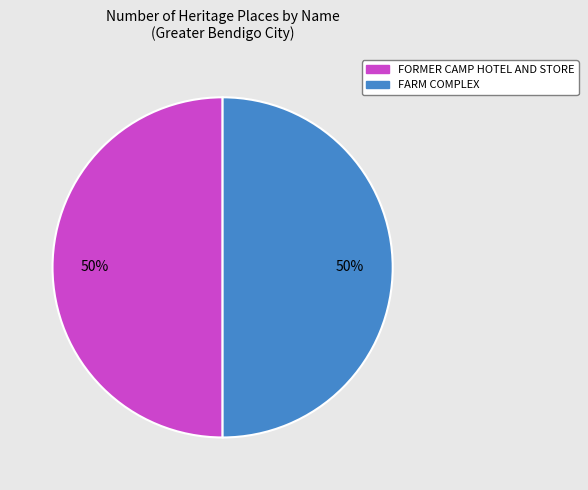

Combined, do FORMER CAMP HOTEL AND STORE and FARM COMPLEX account for over 50%?

Yes